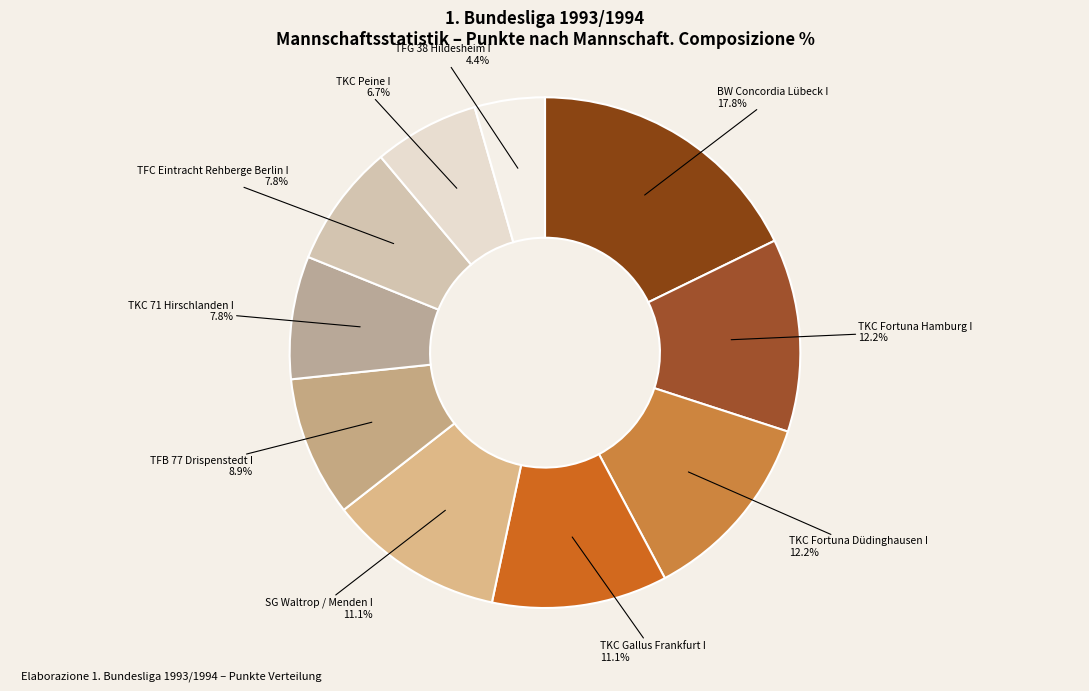

How many slices are in this pie chart?

10